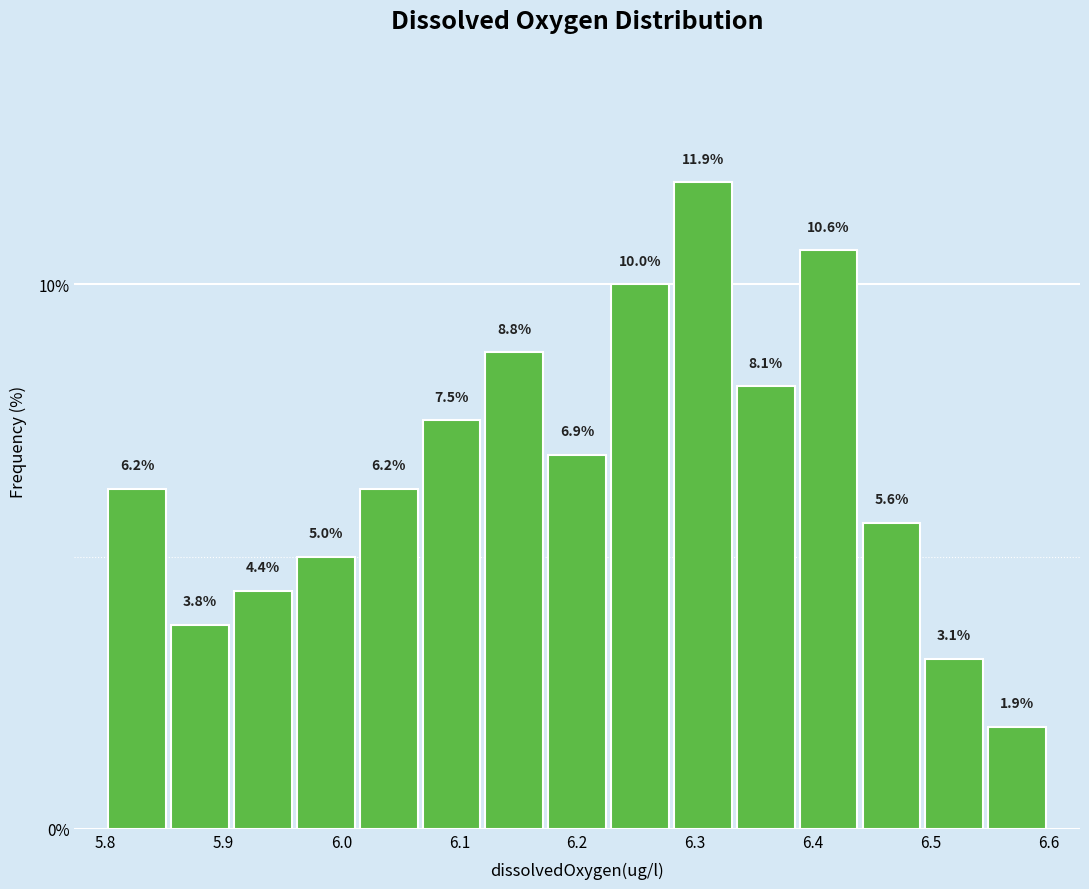

What is the height of the bar covering 6.49 to 6.55 on the x-axis? The bar edges are not printed on the chart, so give them approximately, as read against the axis.

3.1